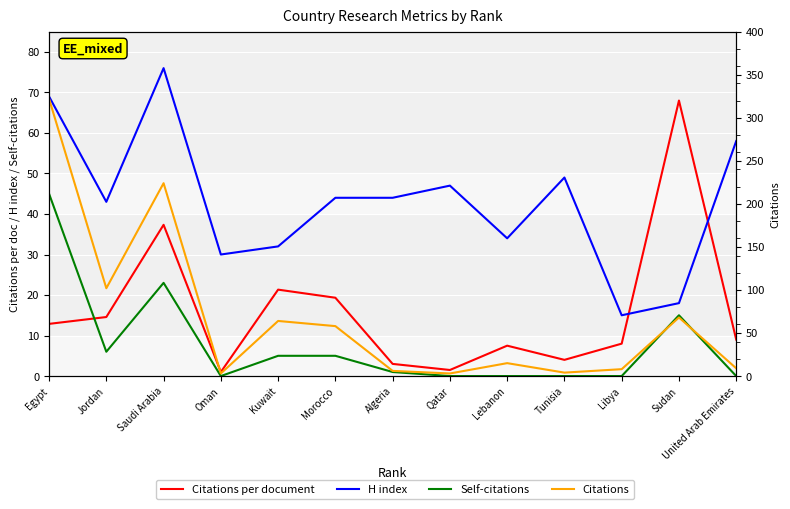

Reading left to right, transcribe all the data shown in this chart.

Citations per document: Egypt=12.9	Jordan=14.6	Saudi Arabia=37.3	Oman=1.0	Kuwait=21.3	Morocco=19.3	Algeria=3.0	Qatar=1.5	Lebanon=7.5	Tunisia=4.0	Libya=8.0	Sudan=68.0	United Arab Emirates=9.0
H index: Egypt=69.0	Jordan=43.0	Saudi Arabia=76.0	Oman=30.0	Kuwait=32.0	Morocco=44.0	Algeria=44.0	Qatar=47.0	Lebanon=34.0	Tunisia=49.0	Libya=15.0	Sudan=18.0	United Arab Emirates=58.0
Self-citations: Egypt=45.0	Jordan=6.0	Saudi Arabia=23.0	Oman=0.0	Kuwait=5.0	Morocco=5.0	Algeria=1.0	Qatar=0.0	Lebanon=0.0	Tunisia=0.0	Libya=0.0	Sudan=15.0	United Arab Emirates=0.0
Citations: Egypt=322.0	Jordan=102.0	Saudi Arabia=224.0	Oman=3.0	Kuwait=64.0	Morocco=58.0	Algeria=6.0	Qatar=3.0	Lebanon=15.0	Tunisia=4.0	Libya=8.0	Sudan=68.0	United Arab Emirates=9.0